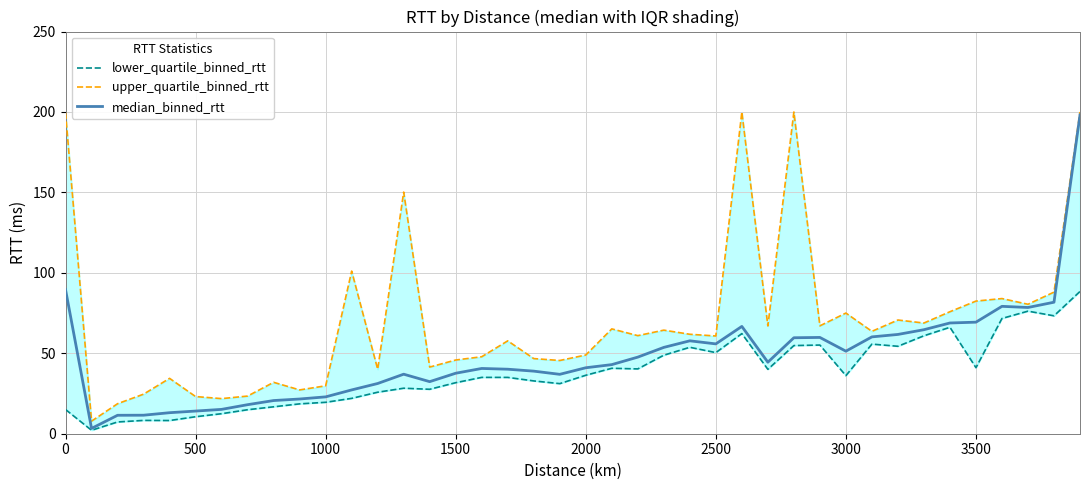

The value of median_binned_rtt at 2000 is 41.0. True or false?

True